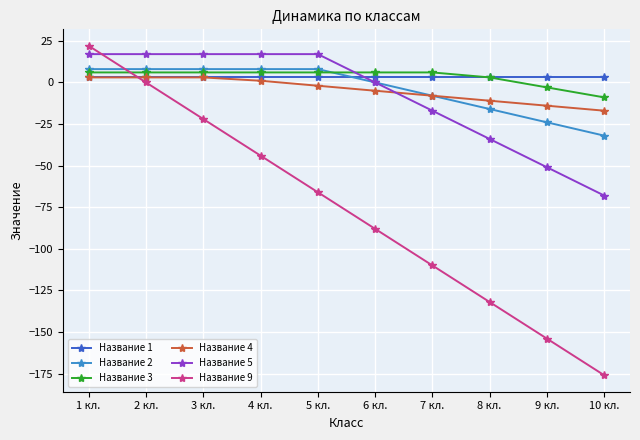

What are all the series names shown in the legend?

Название 1, Название 2, Название 3, Название 4, Название 5, Название 9